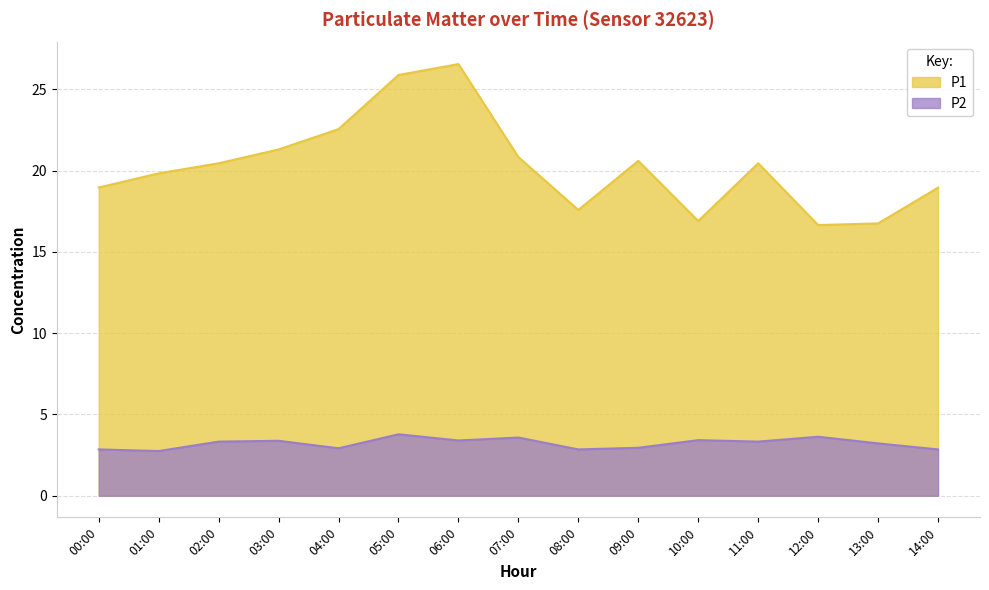

What position from the right is 02:00?

13